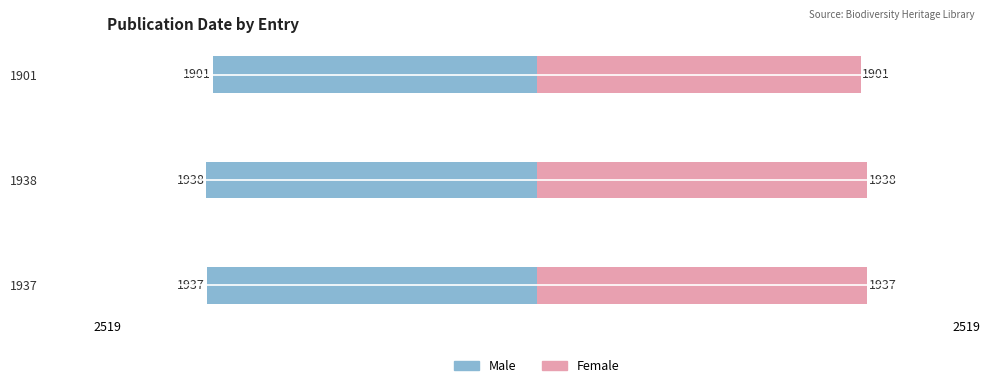

At how many categories does at least one series exceed 1104?

3